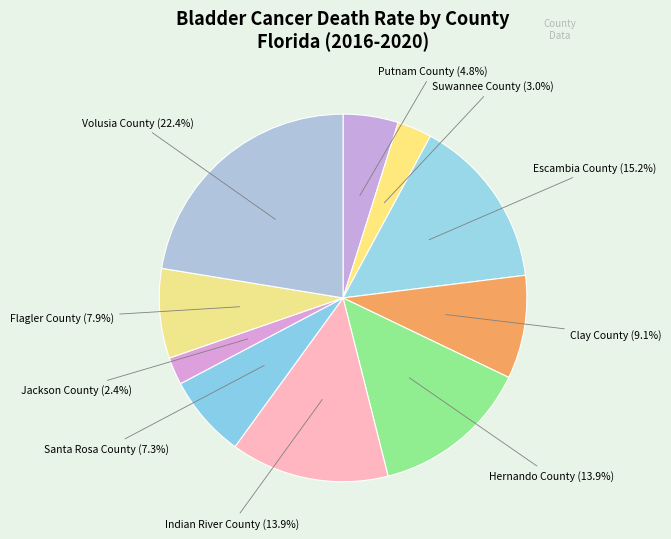

Count the number of slices in the pie.

10